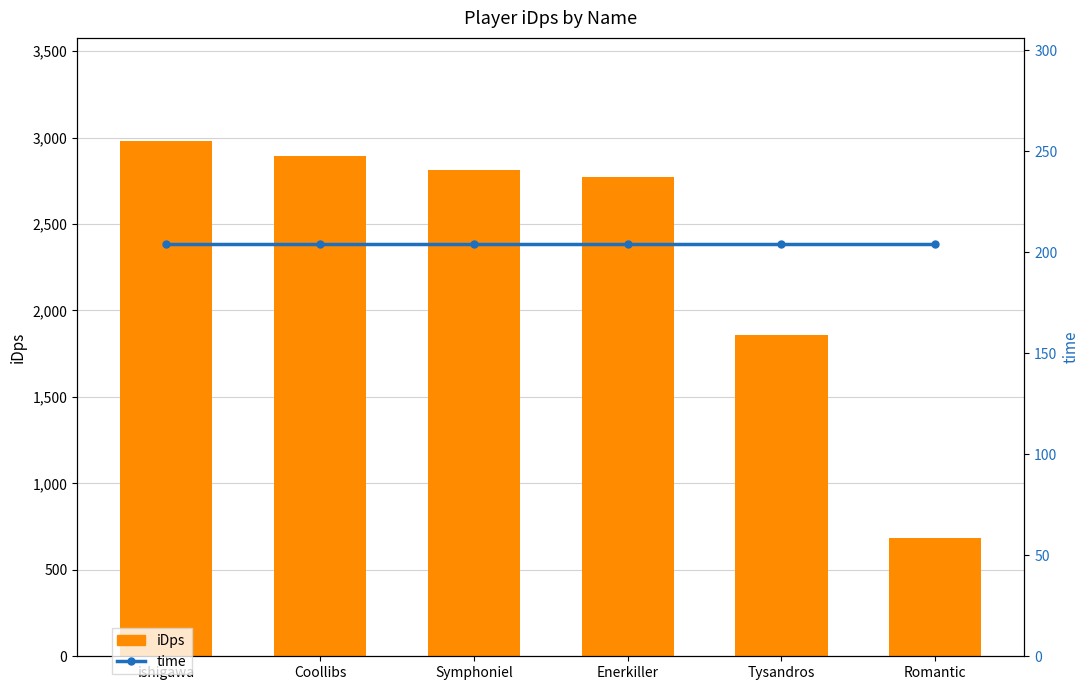

Reading left to right, extract all data points from this chart.

iDps: 2980.6	2893.1	2814.9	2774.6	1858.3	685.0
time: 204.0	204.0	204.0	204.0	204.0	204.0